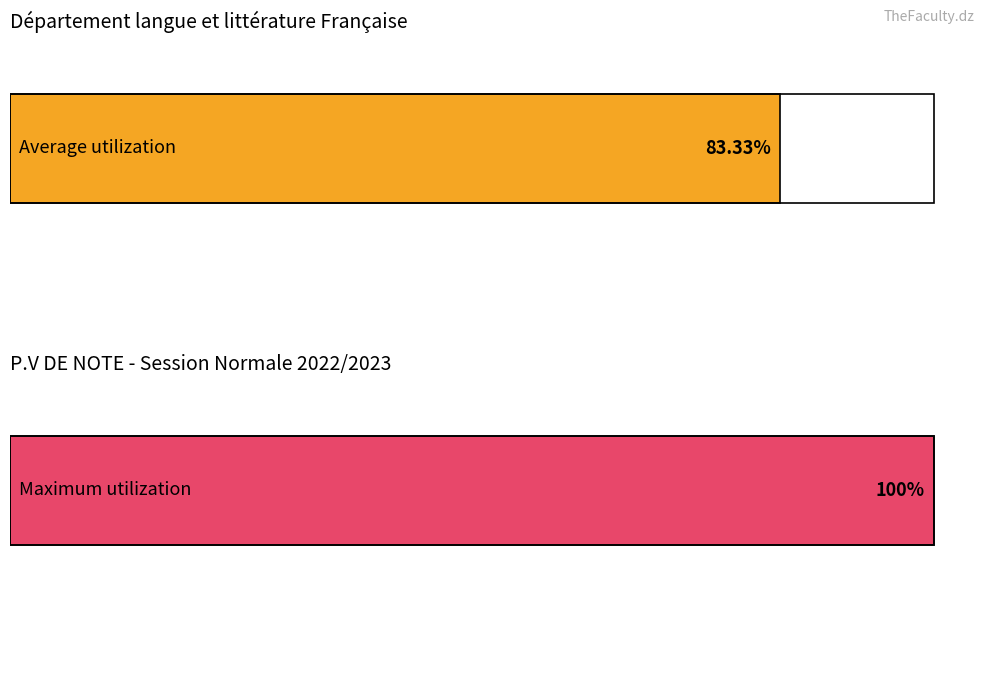

Which series has the largest range (max minus min)?

Average utilization